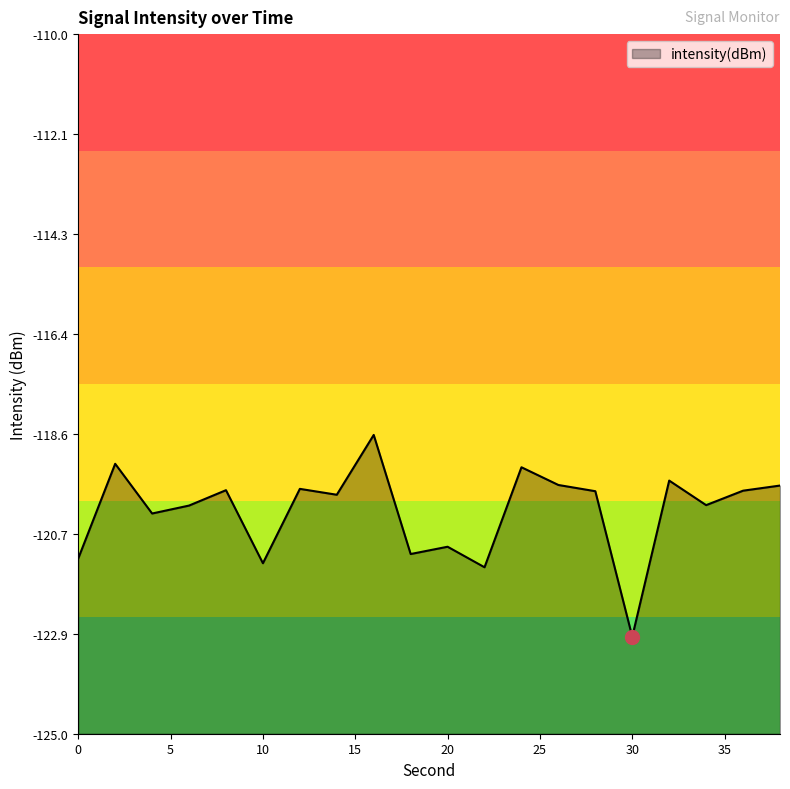

True or false: the data has more than 0 interior local peaks.

True